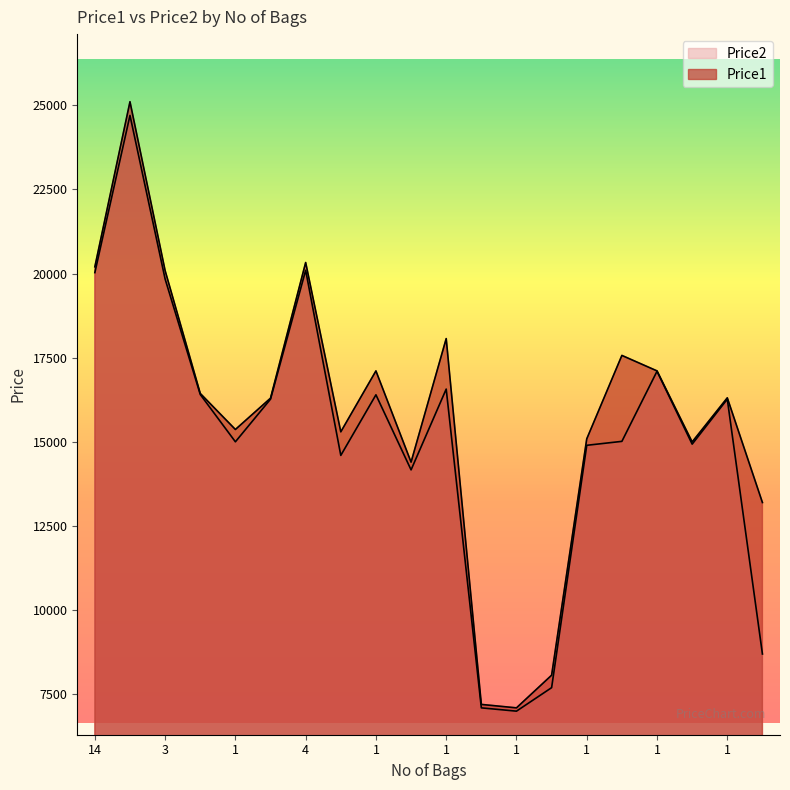

True or false: Price1 has a value of 15369 at 1.

True